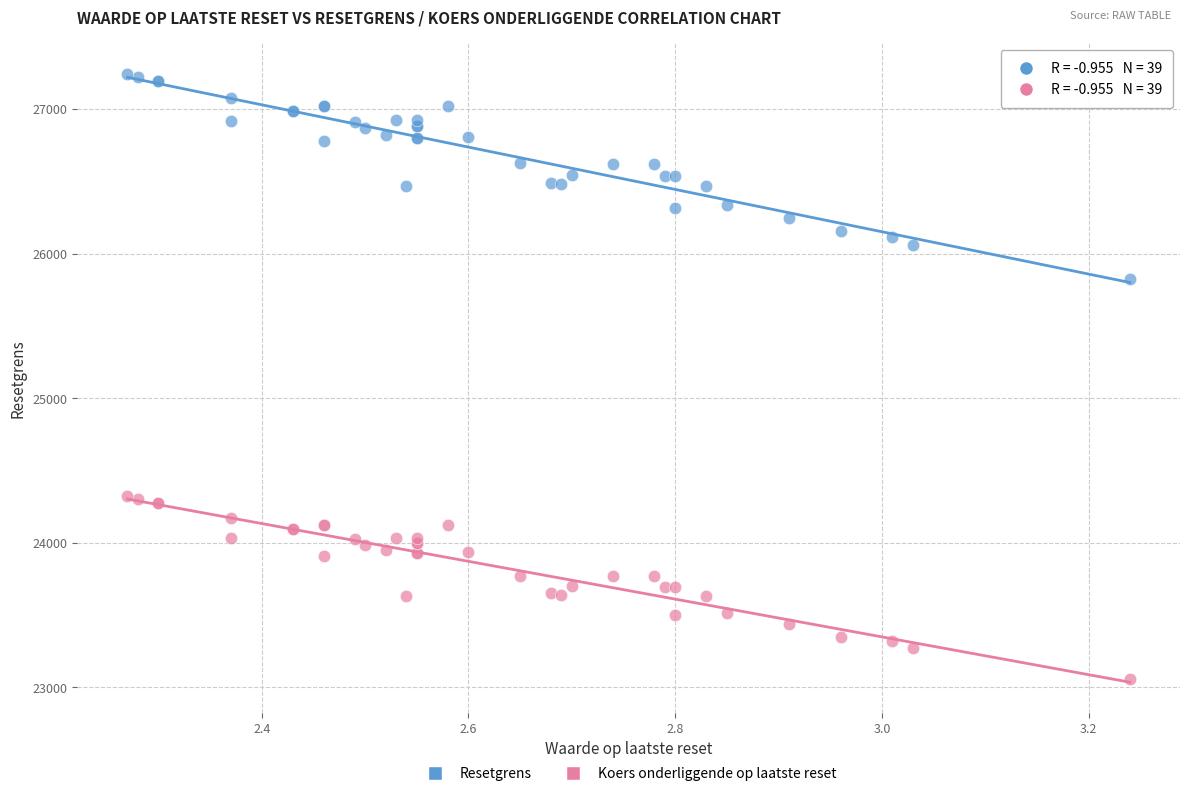

Across all series, what Y value is closest to 25149?

25824.3